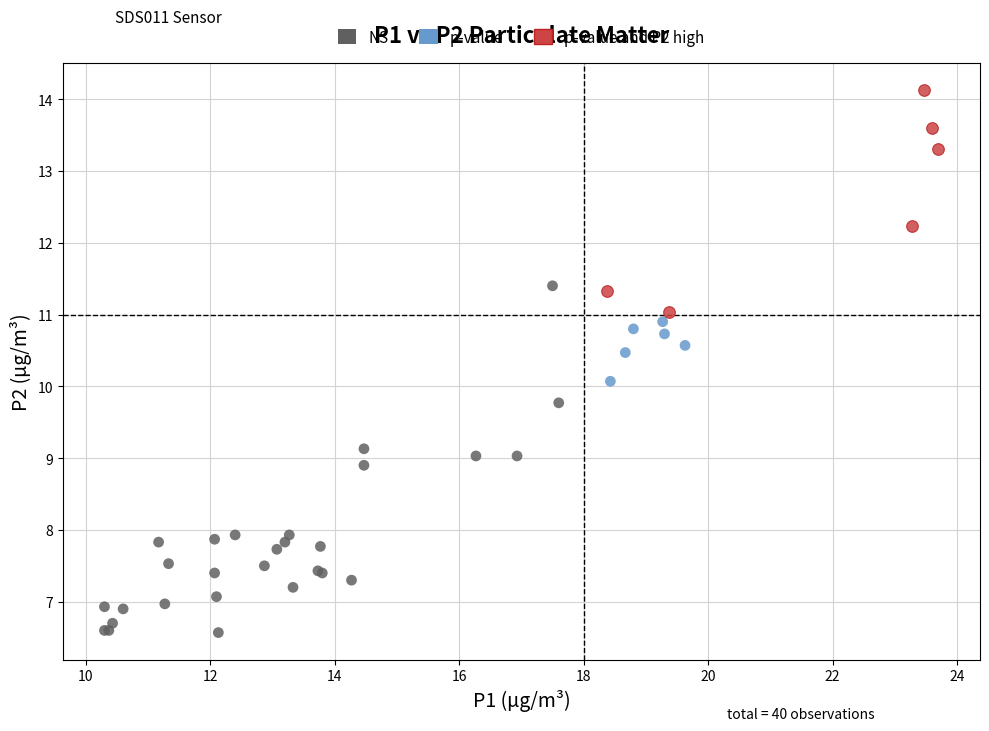

Which series has the largest Y range (max minus min)?

NS